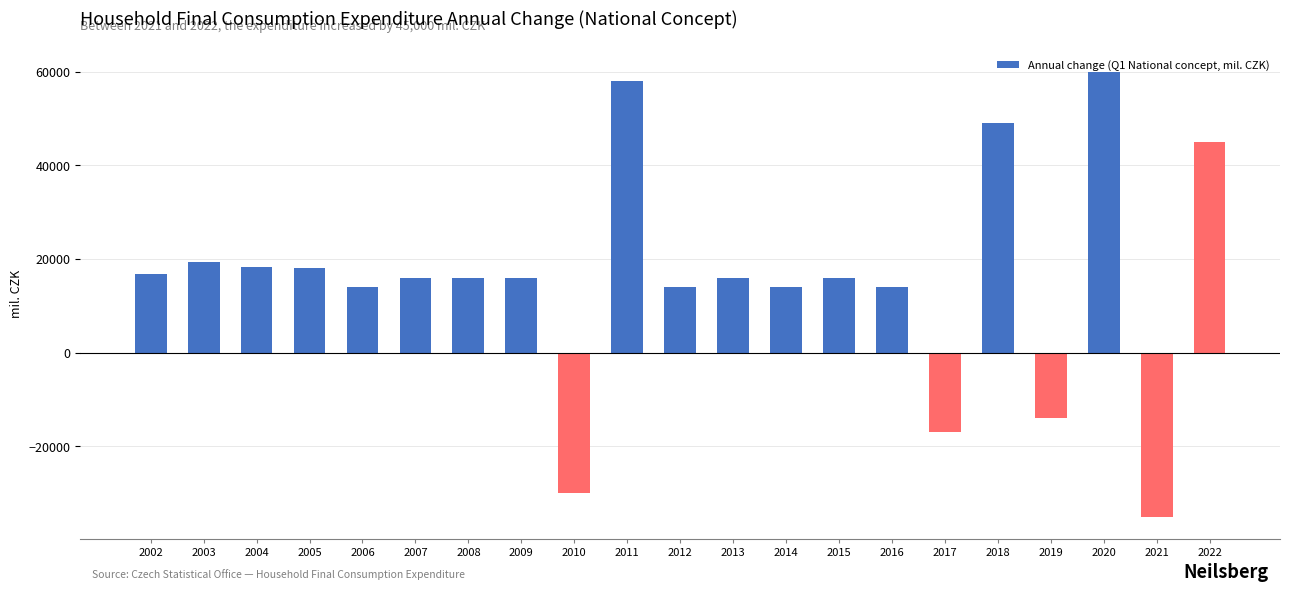

Between 2012 and 2009, which is larger?

2009